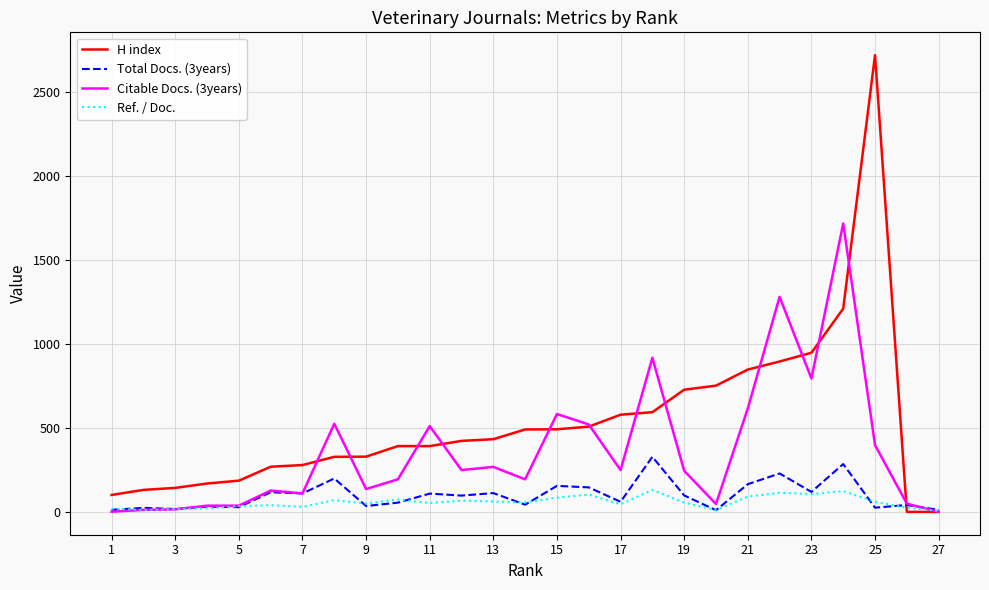

Which series has the widest spread of values?

H index